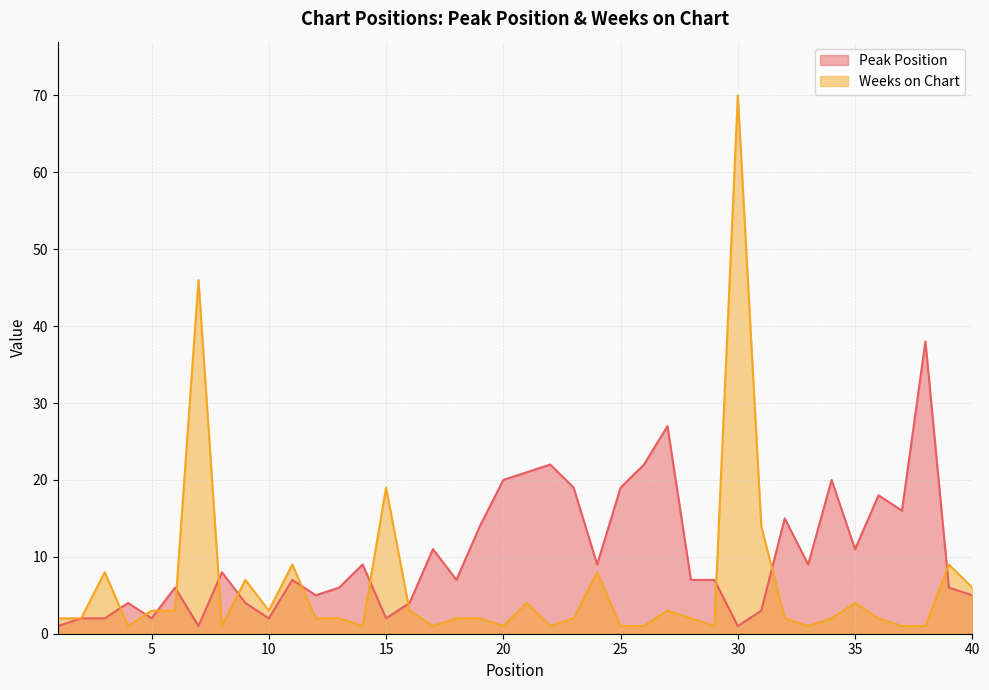

At which label is Peak Position closest to 19?

23